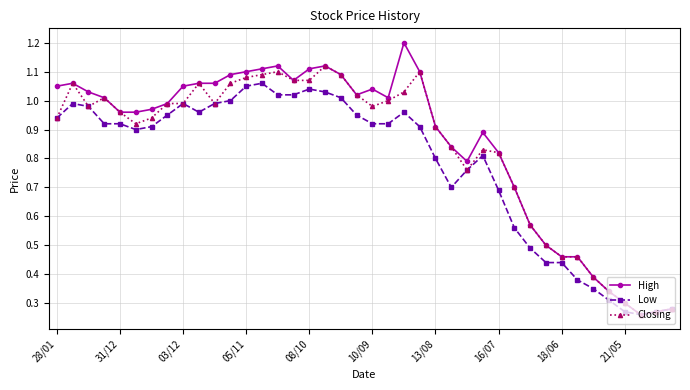

Which series has the largest range (max minus min)?

High